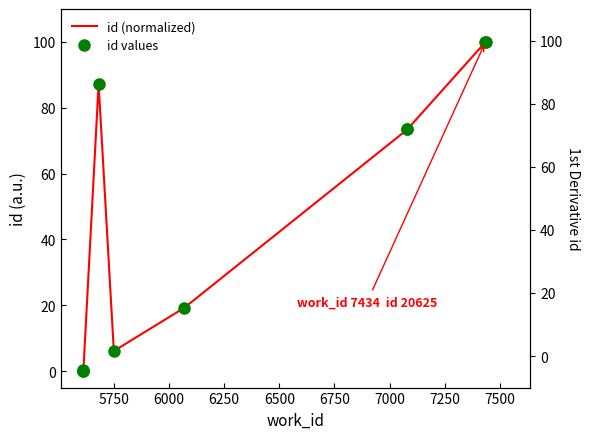

What is the maximum value for id (normalized)?

100.0